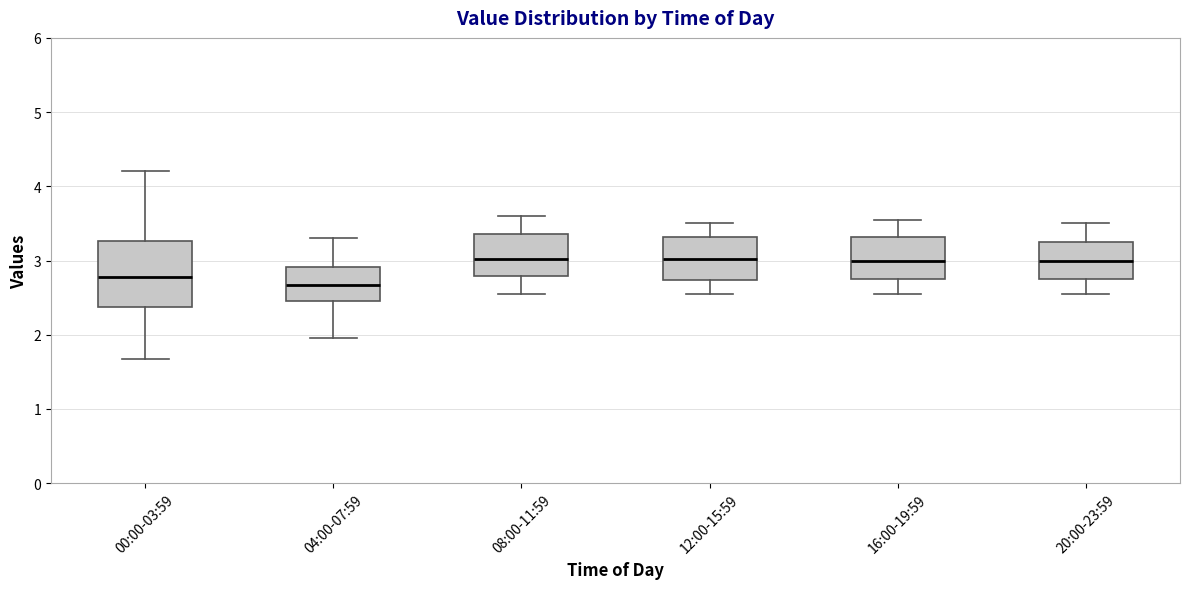

Reading left to right, read every box against the y-axis: the position of its median line, the range the box covers, and the ends of its whiskers. The values are not printed on the chart, so give them approximately, as read against the axis.

00:00-03:59: median 2.8, box 2.4 to 3.3, whiskers 1.7 to 4.2
04:00-07:59: median 2.7, box 2.5 to 2.9, whiskers 2.0 to 3.3
08:00-11:59: median 3.0, box 2.8 to 3.4, whiskers 2.6 to 3.6
12:00-15:59: median 3.0, box 2.7 to 3.3, whiskers 2.6 to 3.5
16:00-19:59: median 3.0, box 2.8 to 3.3, whiskers 2.6 to 3.6
20:00-23:59: median 3.0, box 2.8 to 3.3, whiskers 2.6 to 3.5